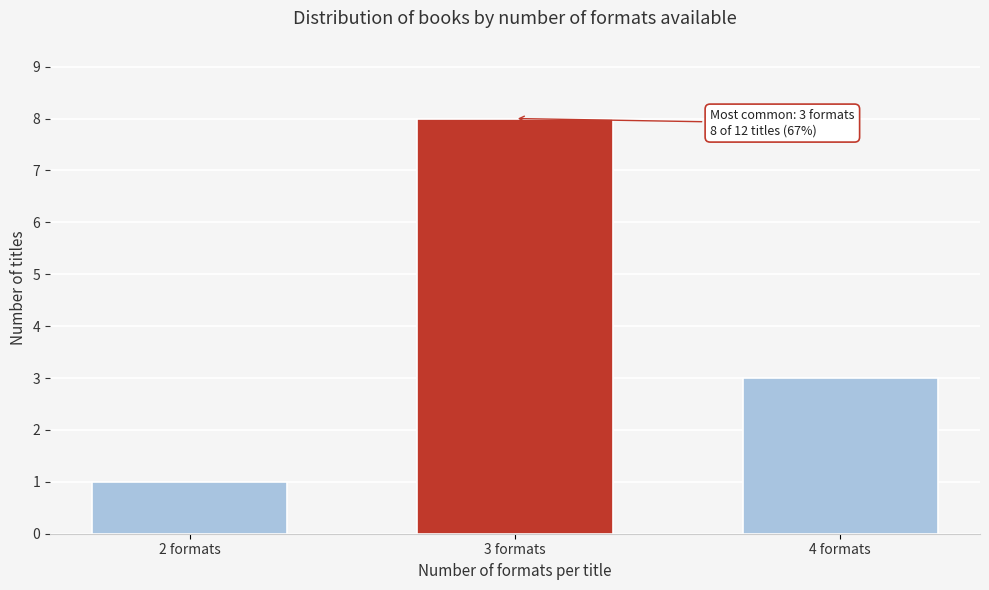

Reading left to right, list all the values displayed in this chart.

1	8	3